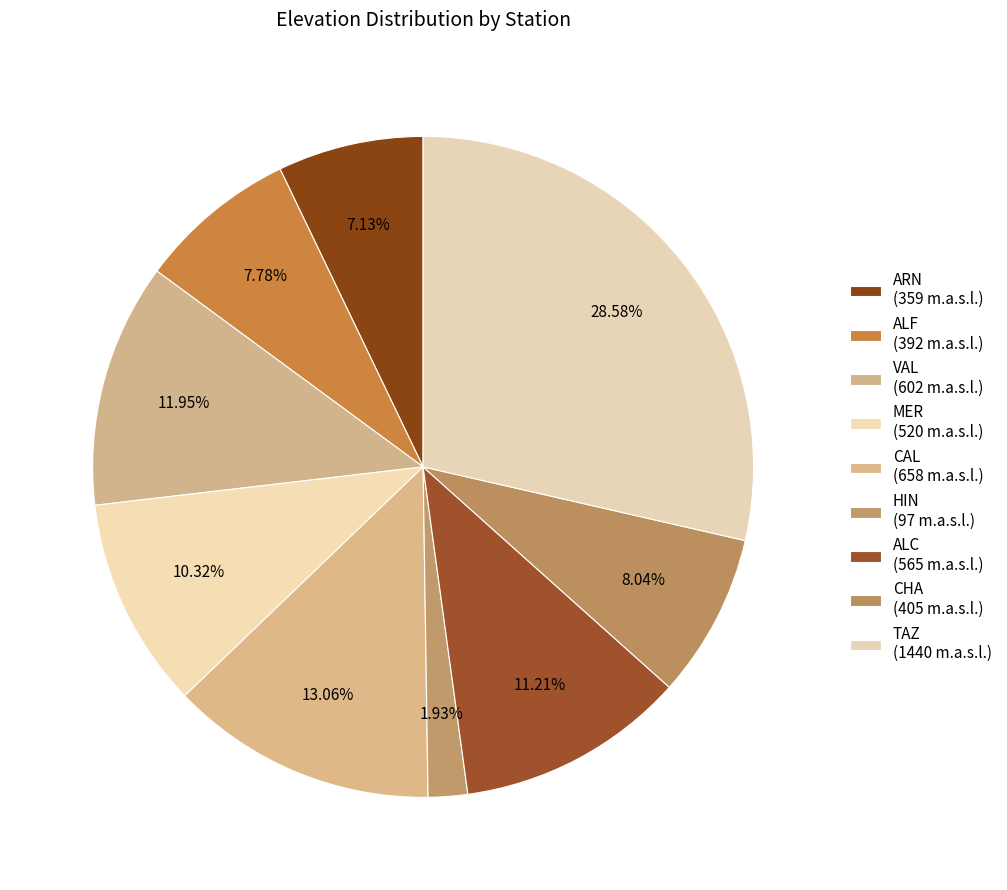

Rank the categories by value from highest to lowest.

TAZ, CAL, VAL, ALC, MER, CHA, ALF, ARN, HIN